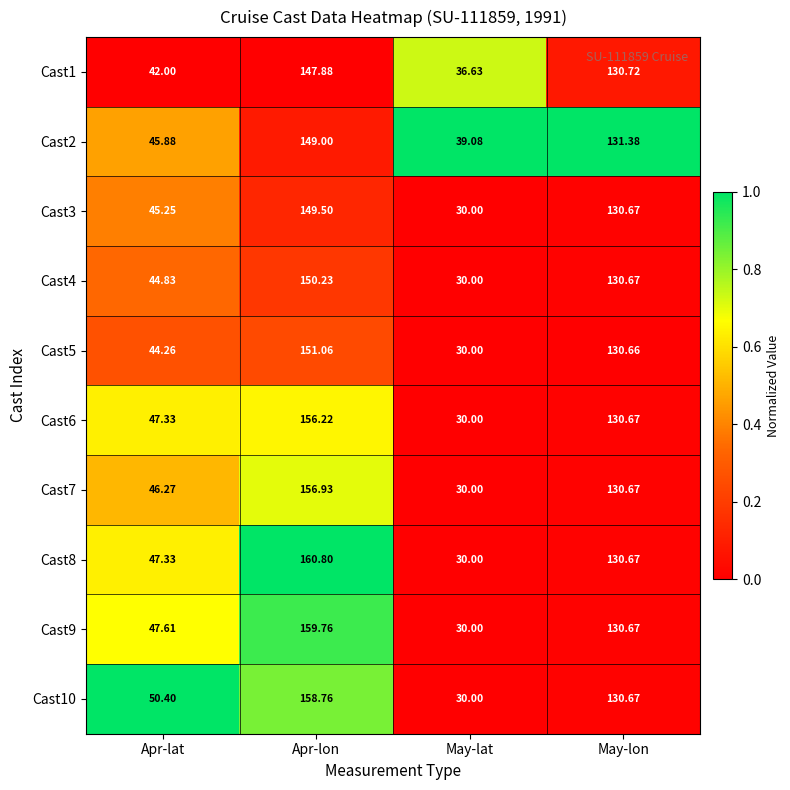

List the labels in order of Cast8 value, smallest first.

May-lat, Apr-lat, May-lon, Apr-lon